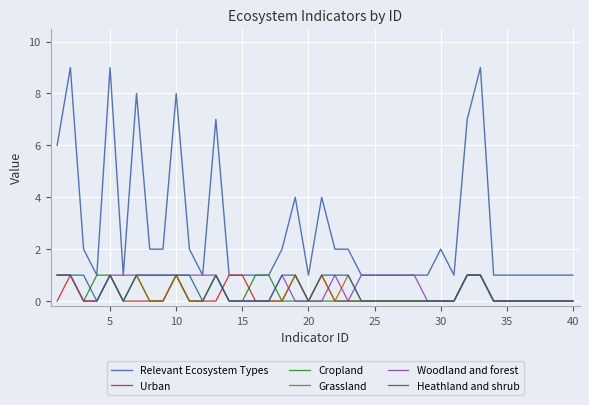

Which series has the largest range (max minus min)?

Relevant Ecosystem Types